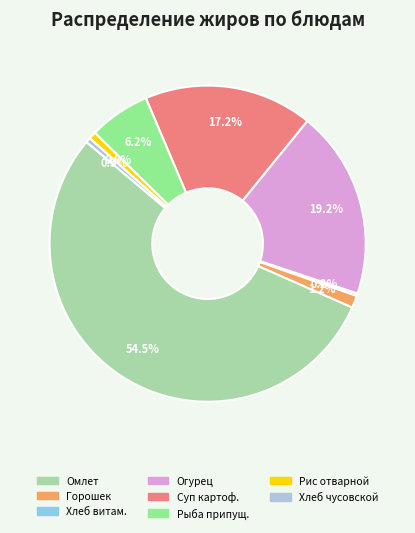

Is there a majority slice in this chart?

Yes